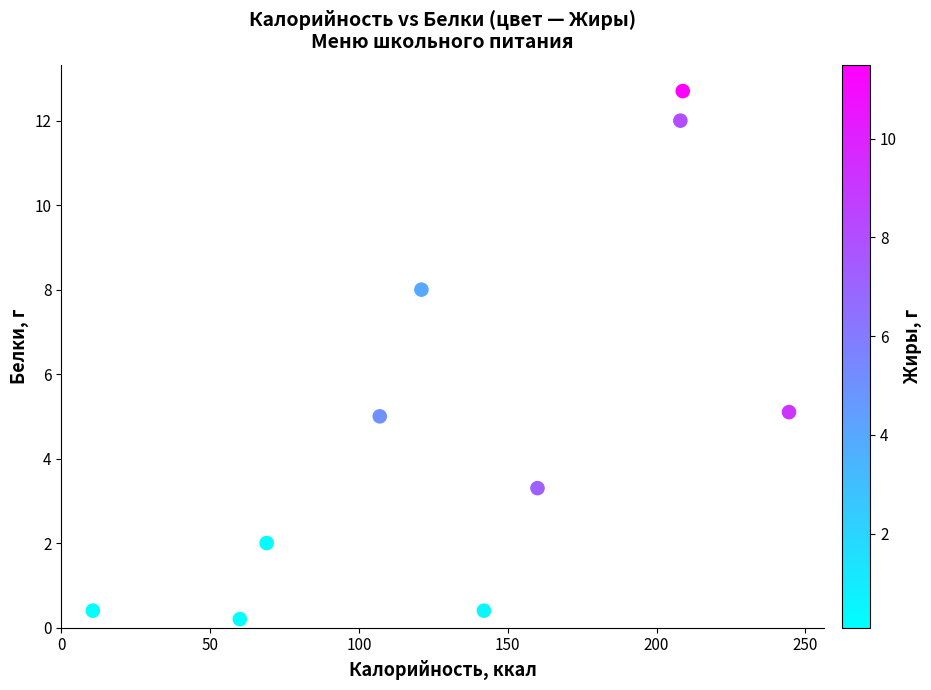

What is the average X value?

133.1